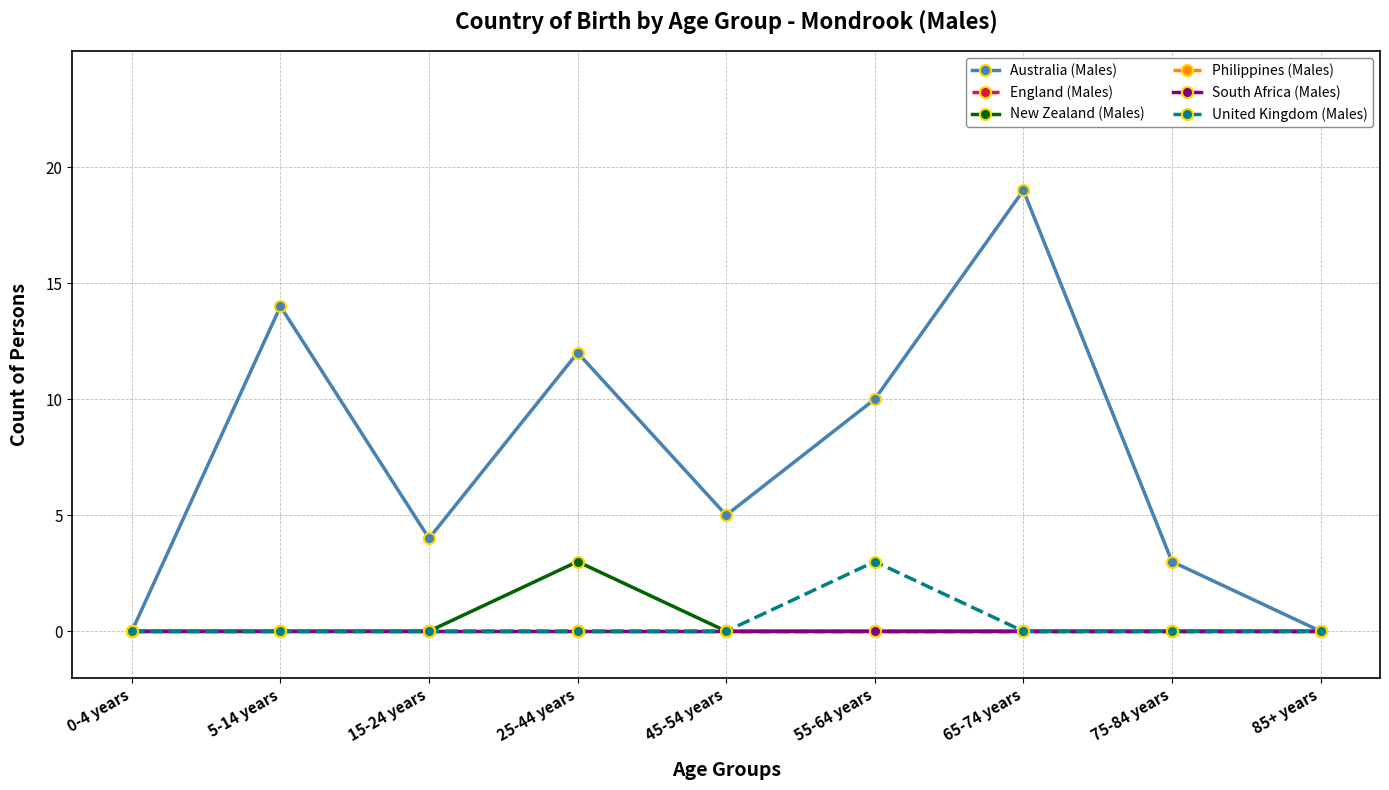

Is this an area chart (filled region under the line)?

No